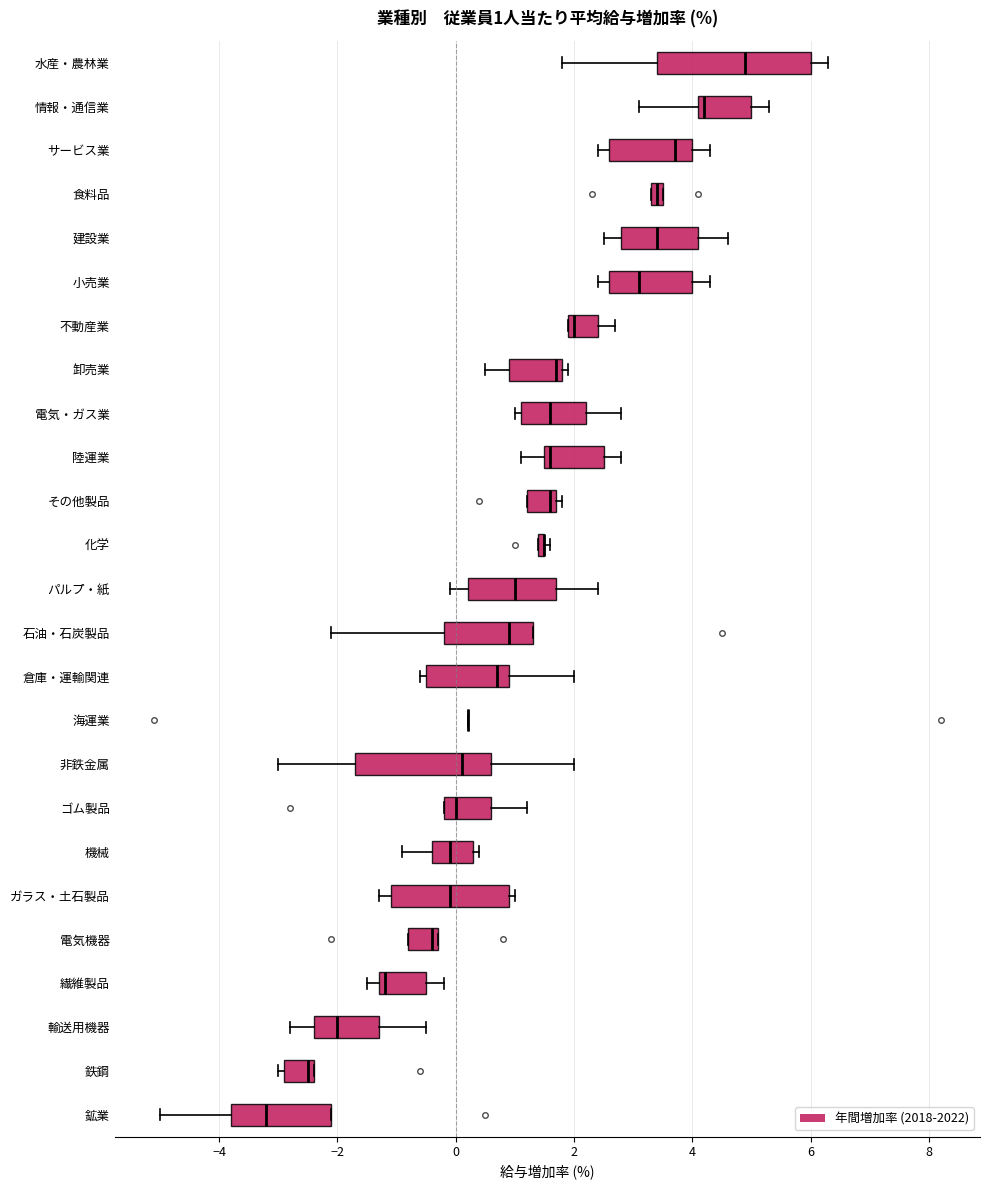

Comparing the boxes themselves (not the whiskers), which one is the widest?

水産・農林業